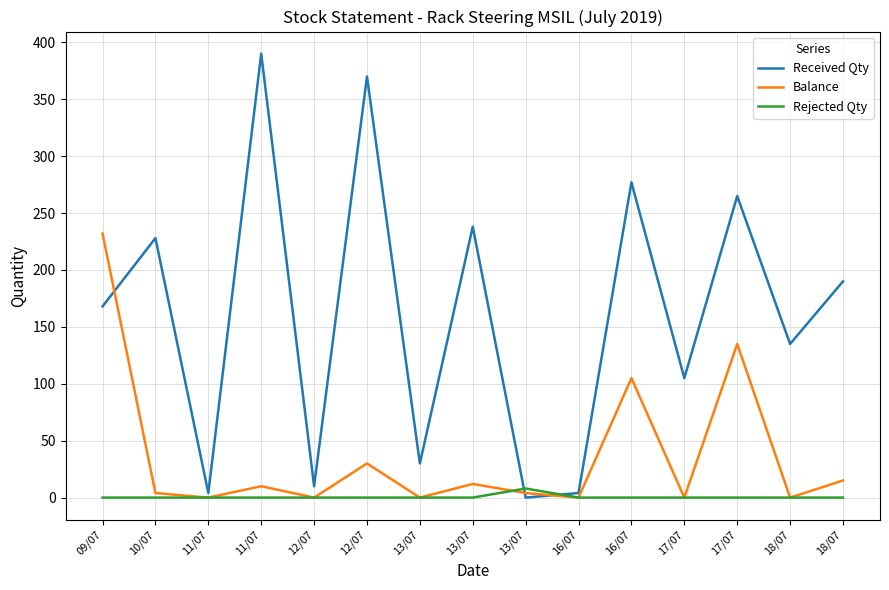

What is the difference between the Rejected Qty values at 17/07 and 13/07?

8